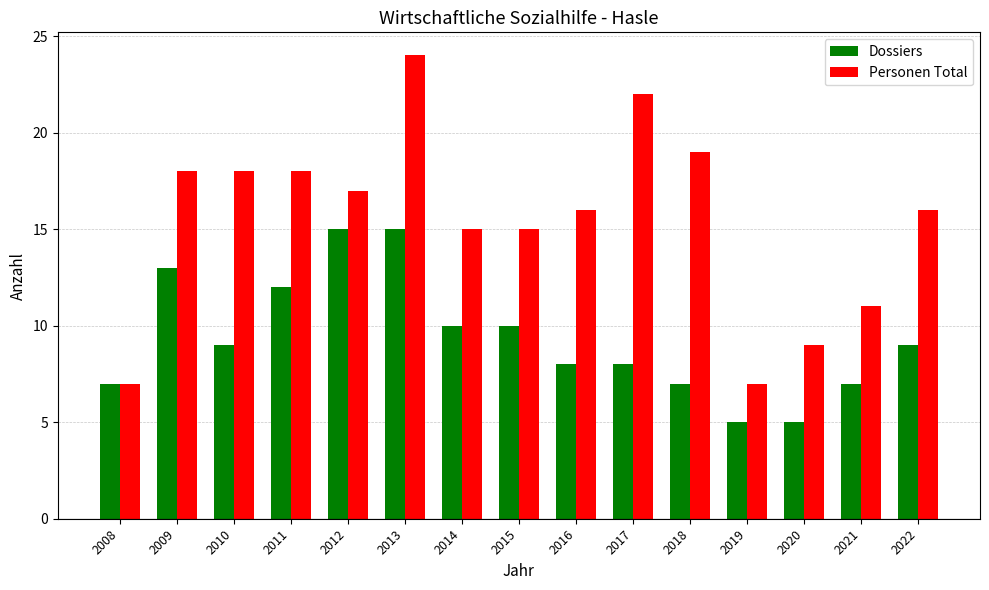

What is the difference between the highest and lowest values at 2012?

2